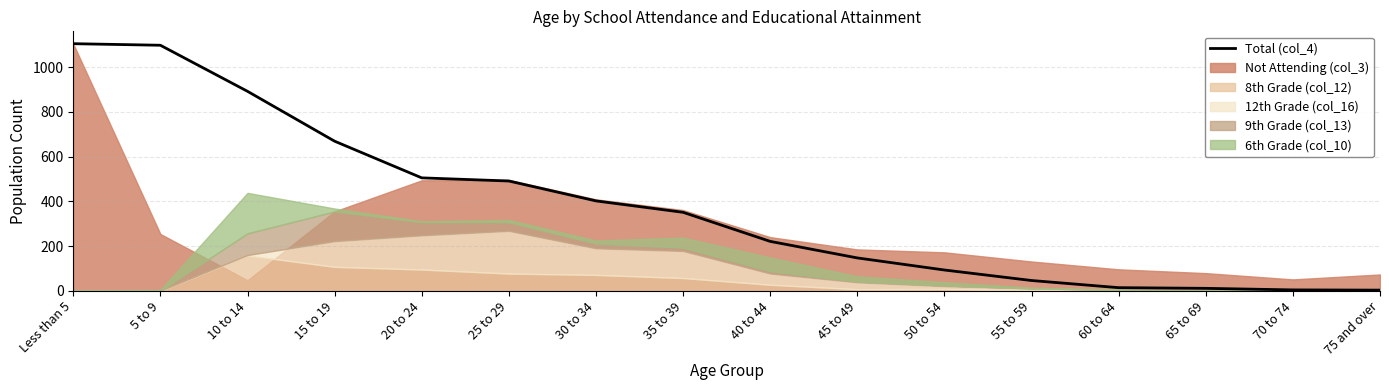

The value at 10 to 14 is 892. True or false?

True